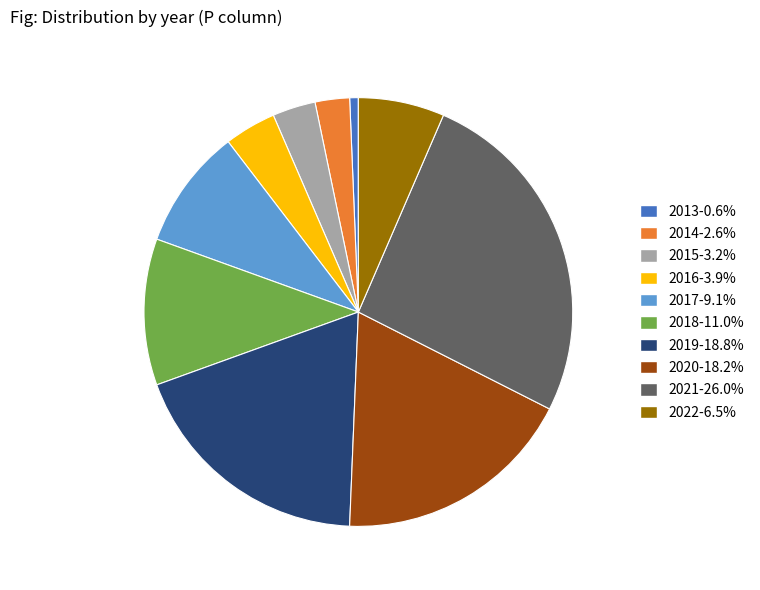

What is the ratio of the value at 2021 to the value at 2016?

6.7